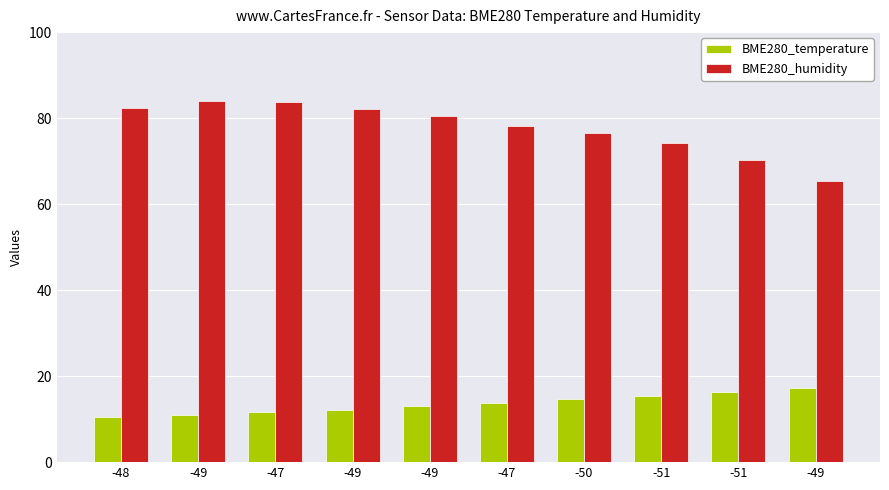

What is the average value of the BME280_temperature series?

13.6